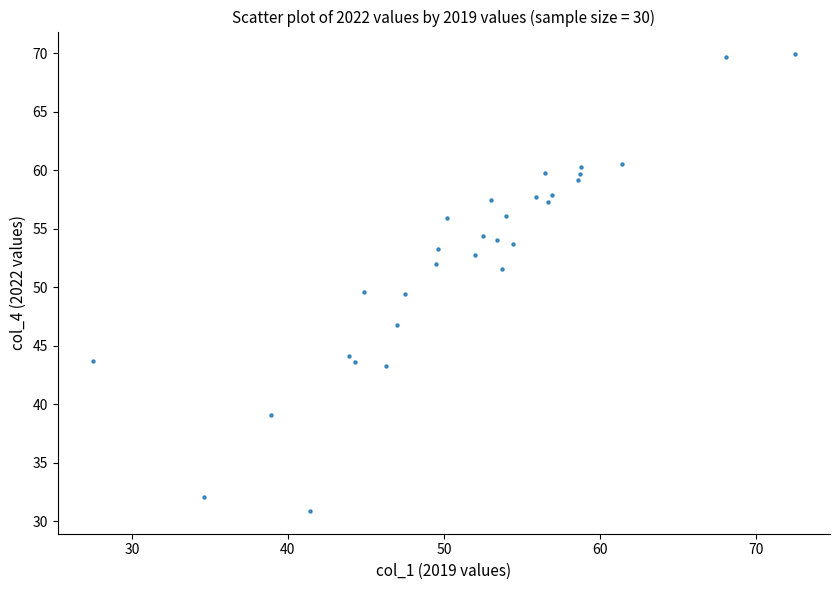

What is the range of Y values (max minus min)?

39.0